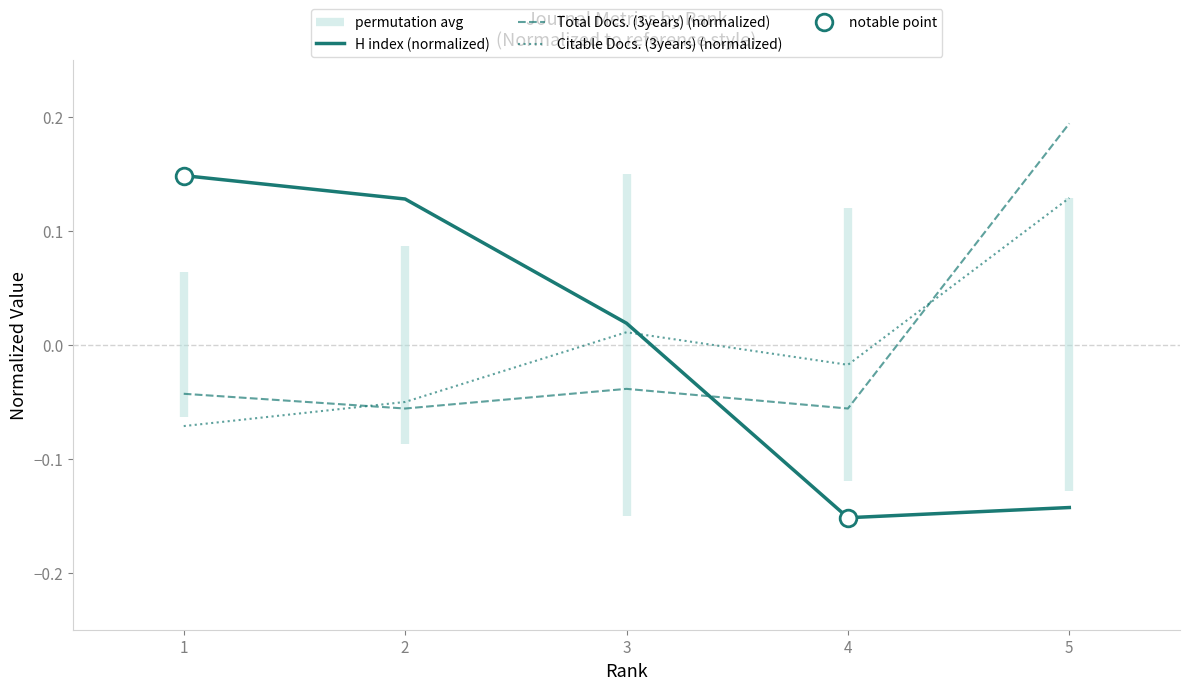

What is the difference between the maximum and minimum values in the H index (normalized) series?

0.3